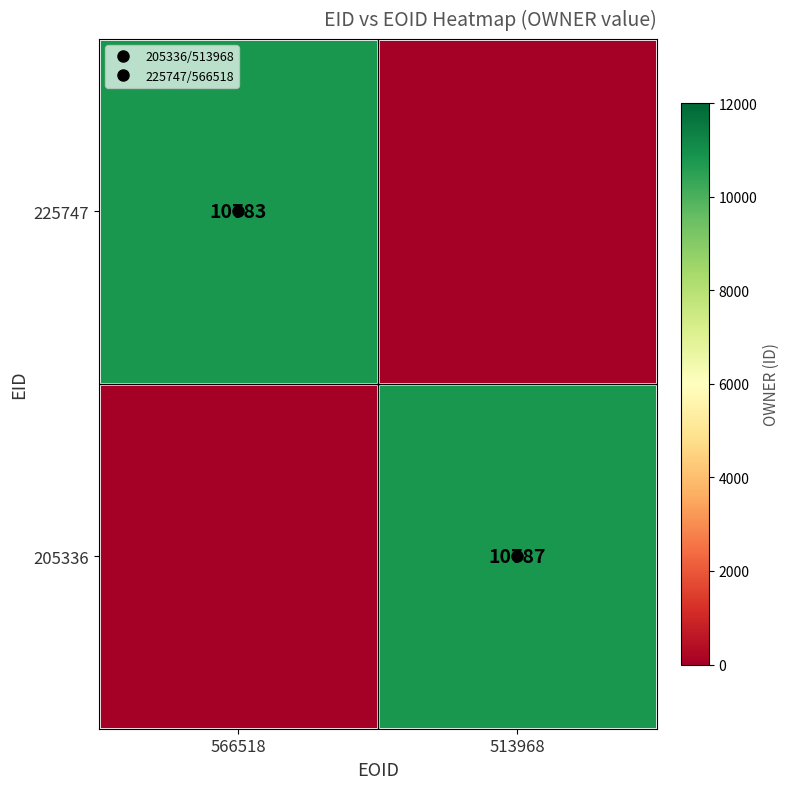

Between 513968 and 566518, which is larger?

566518